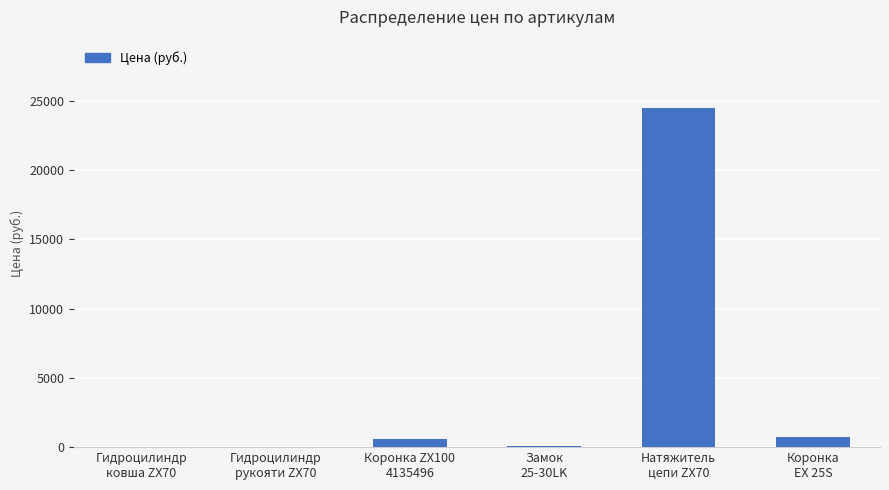

What is the change in value from Гидроцилиндр
ковша ZX70 to Коронка ZX100
4135496?

+570